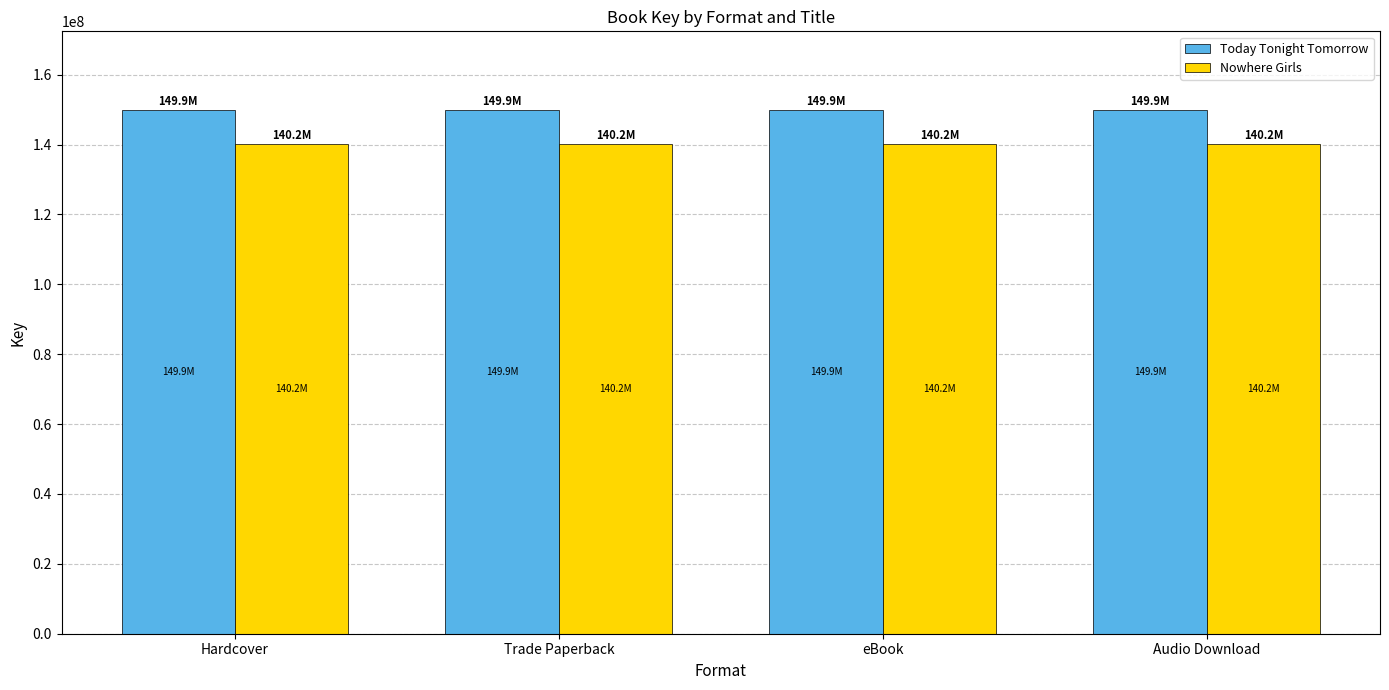

At how many categories does at least one series exceed 144904096?

4